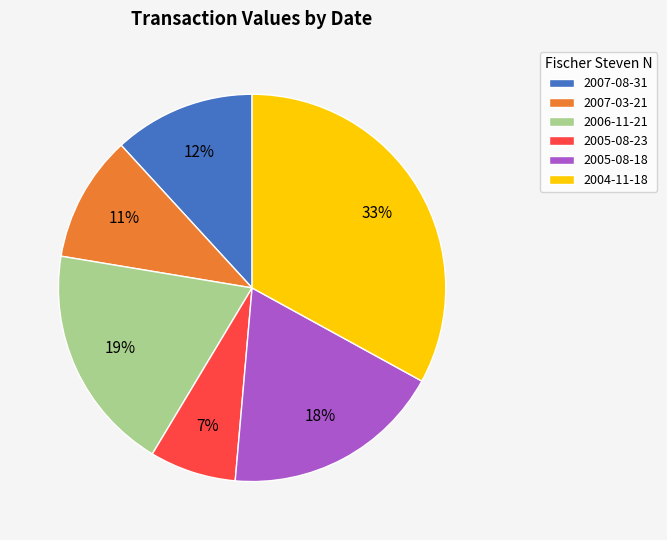

Is the sum of 2007-08-31 and 2007-03-21 greater than half?

No